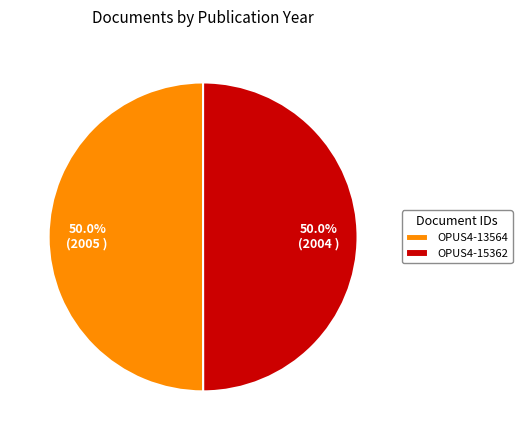

What percentage is NOT represented by OPUS4-15362?

50.0%